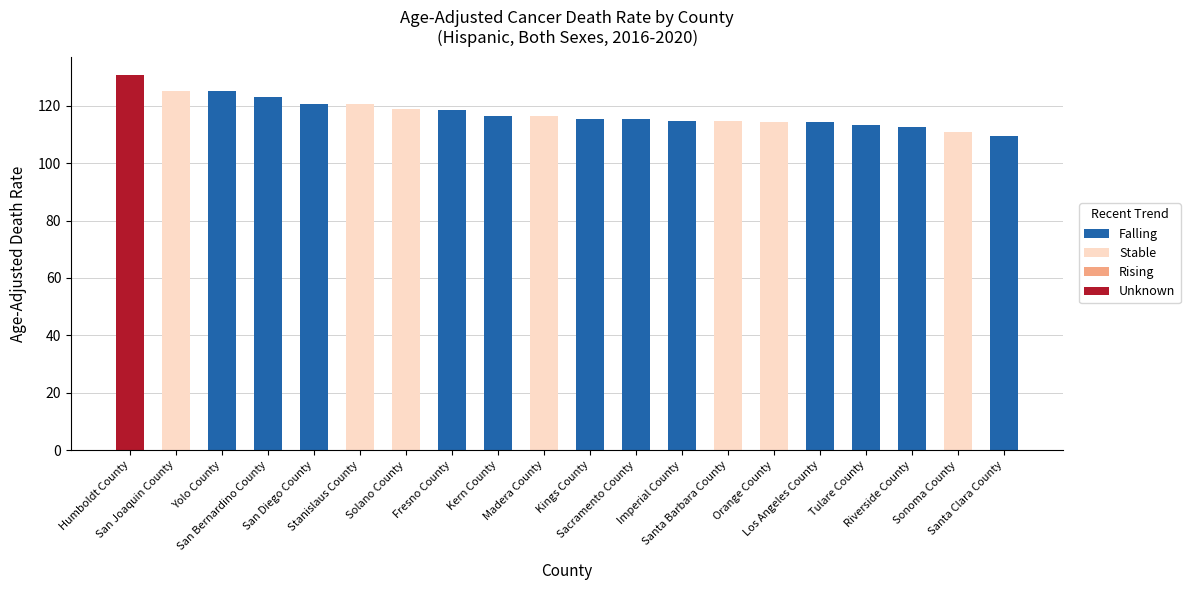

Are the bars horizontal?

No